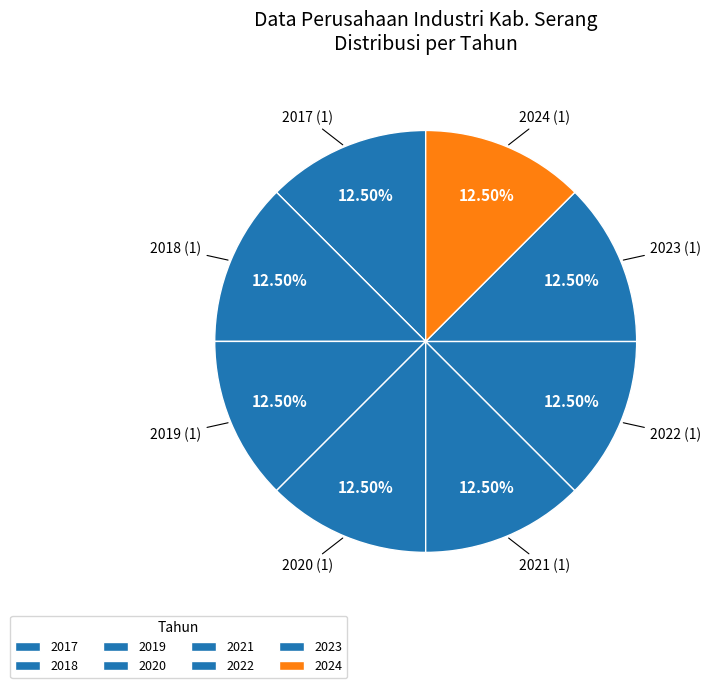

How many segments does this pie chart have?

8